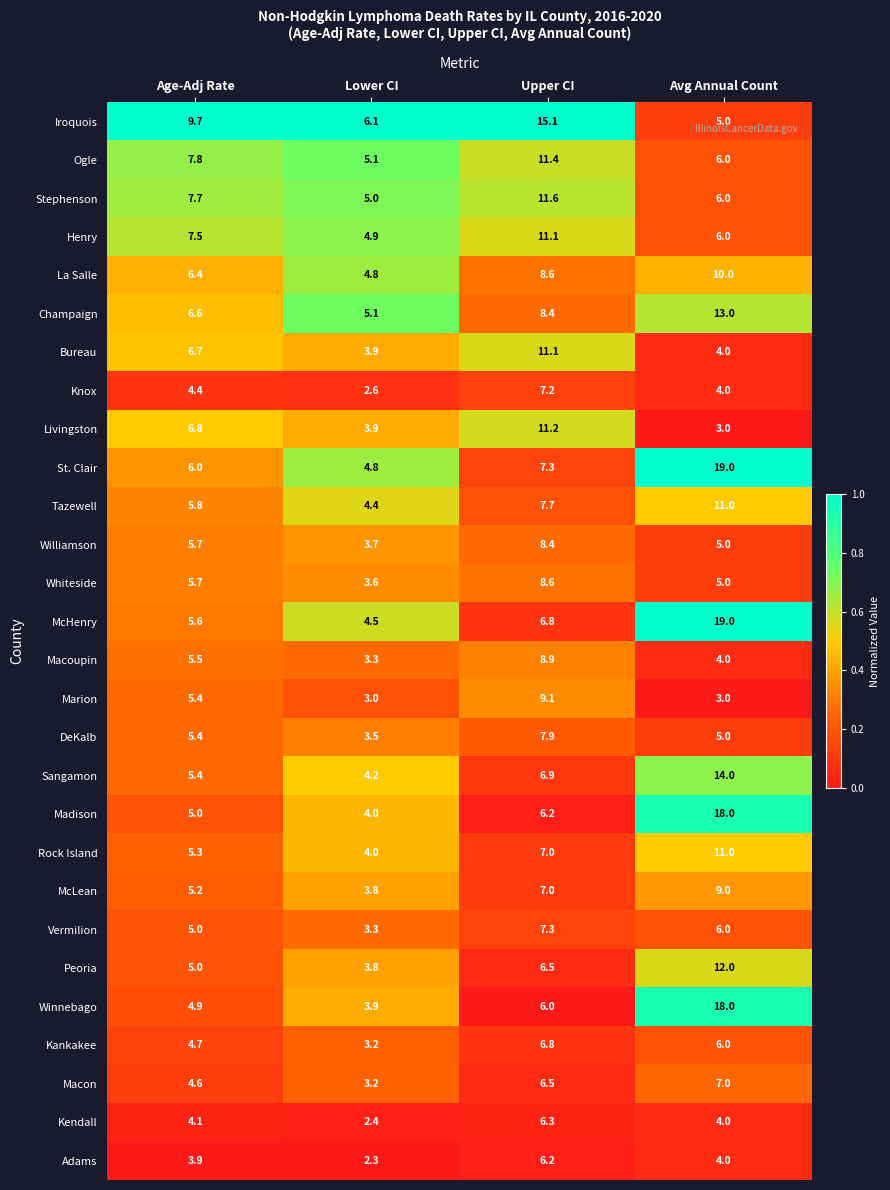

Which series has the largest total across all categories?

St. Clair